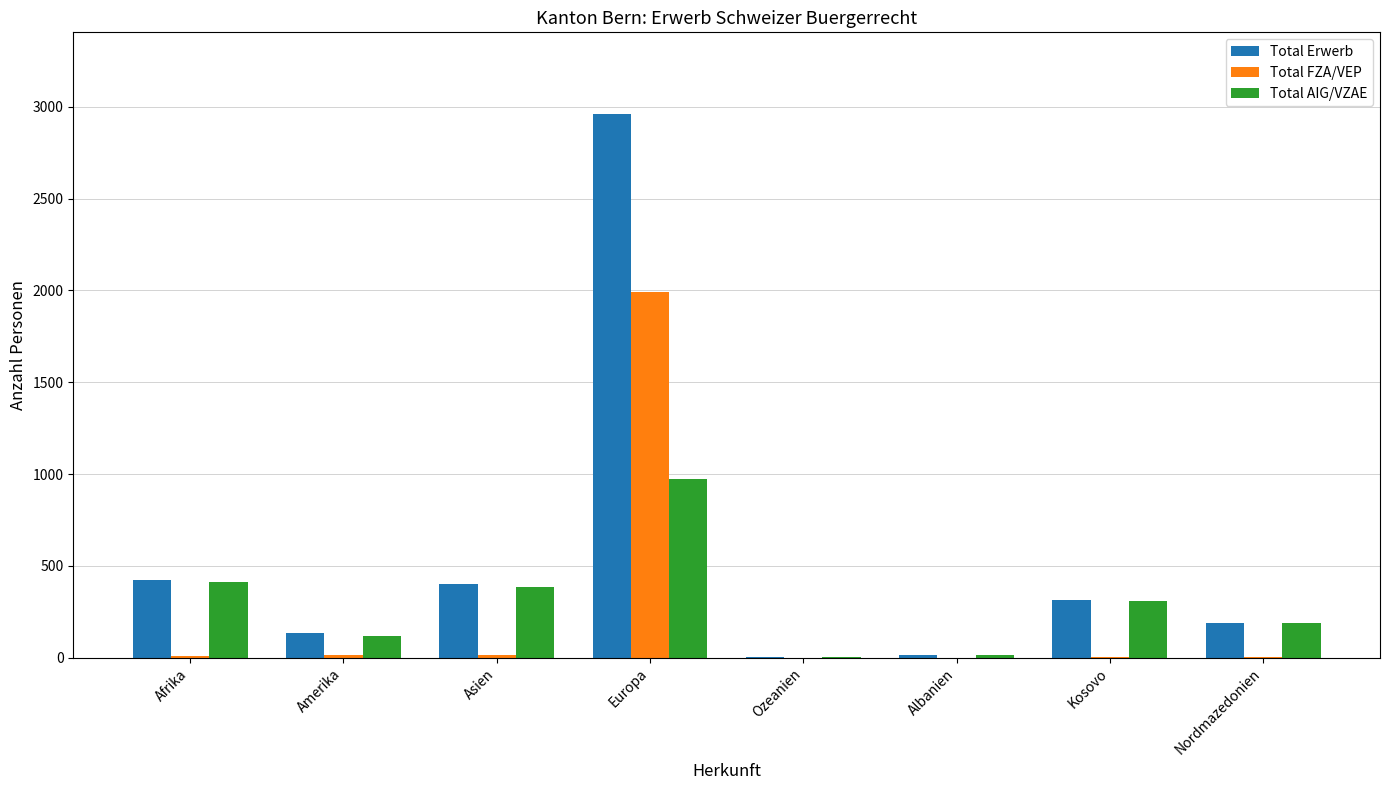

What is the approximate value of Total AIG/VZAE at Afrika, to the nearest 50?

400